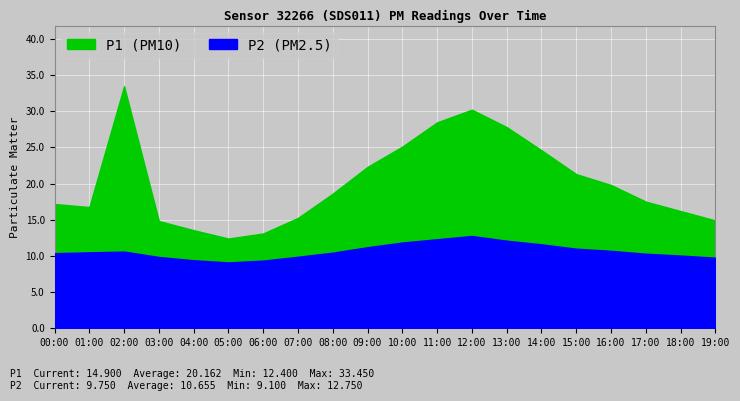

True or false: P1 has a value of 32.0 at 14:00.

False